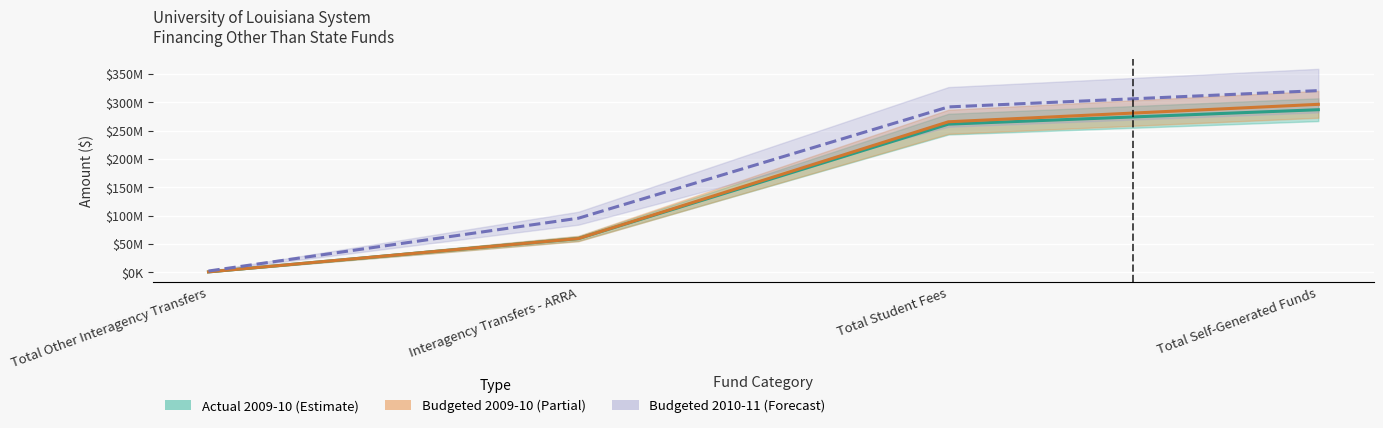

How many values in the Actual 2009-10 series are below 261257268?

2